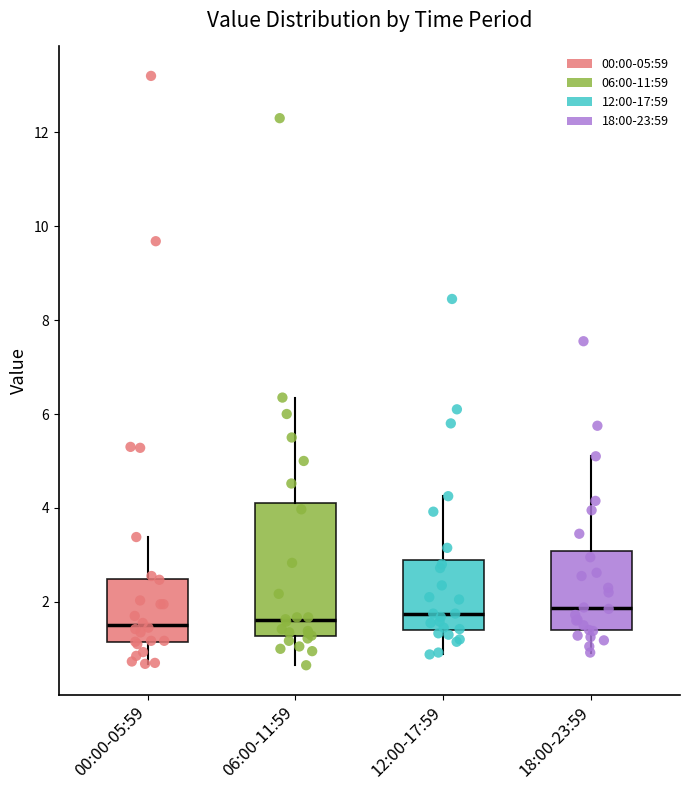

Reading left to right, transcribe this box plot: for each box, give where its median line is, the range the box spans, and where its two whiskers end, as read against the y-axis. The values are not printed on the chart, so give them approximately, as read against the axis.

00:00-05:59: median 1.6, box 1.2 to 2.4, whiskers 0.6 to 3.4
06:00-11:59: median 1.6, box 1.2 to 4.2, whiskers 0.6 to 6.4
12:00-17:59: median 1.8, box 1.4 to 2.8, whiskers 0.8 to 4.2
18:00-23:59: median 1.8, box 1.4 to 3.0, whiskers 1.0 to 5.2